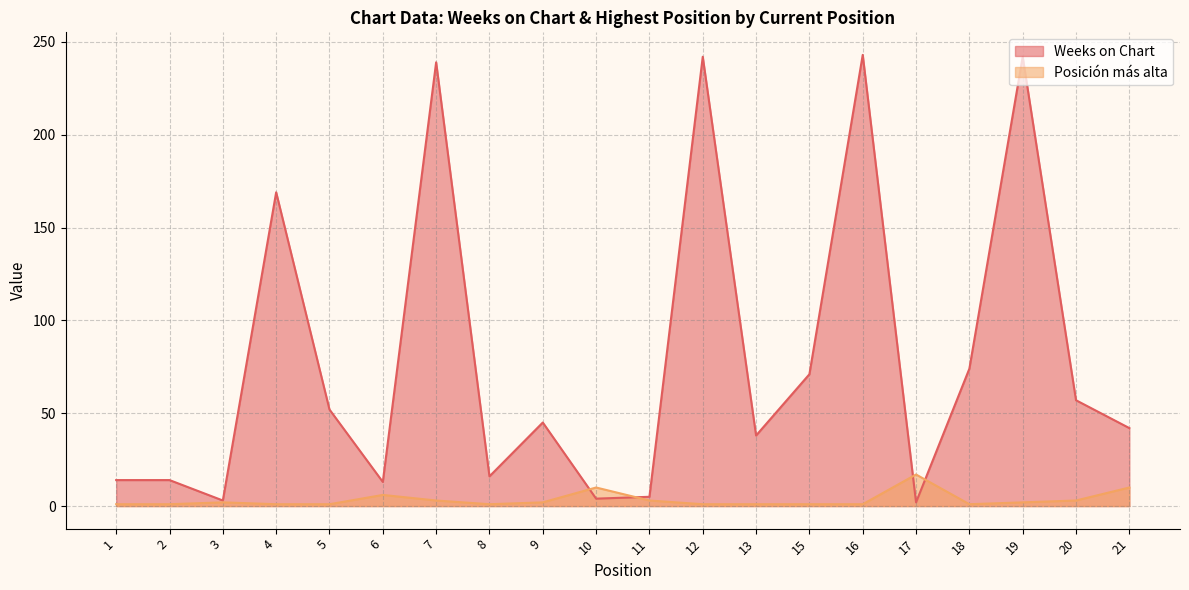

How many values in the Weeks on Chart series are below 45?

10